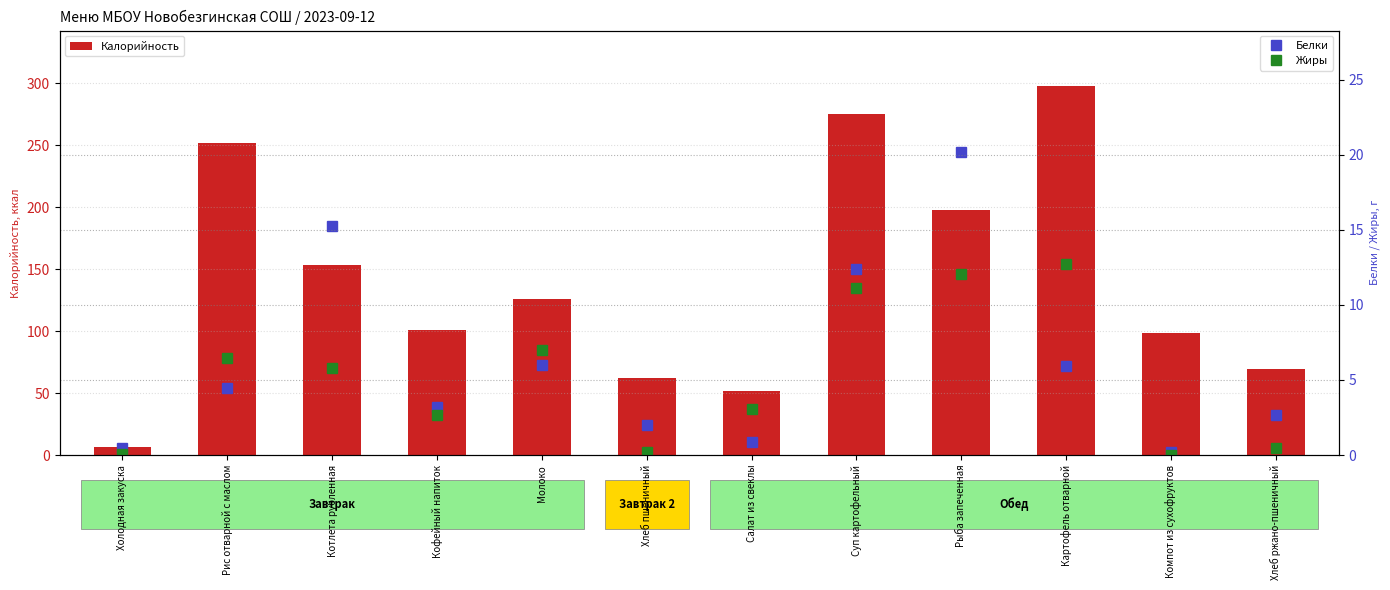

Which series has the largest range (max minus min)?

Калорийность